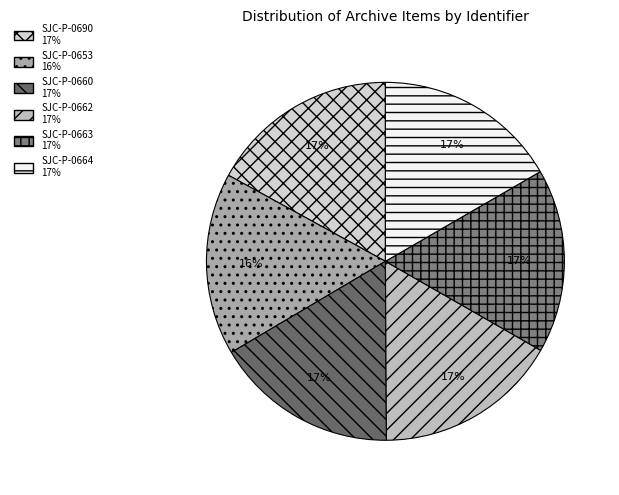

Is SJC-P-0690 the majority of the pie?

No